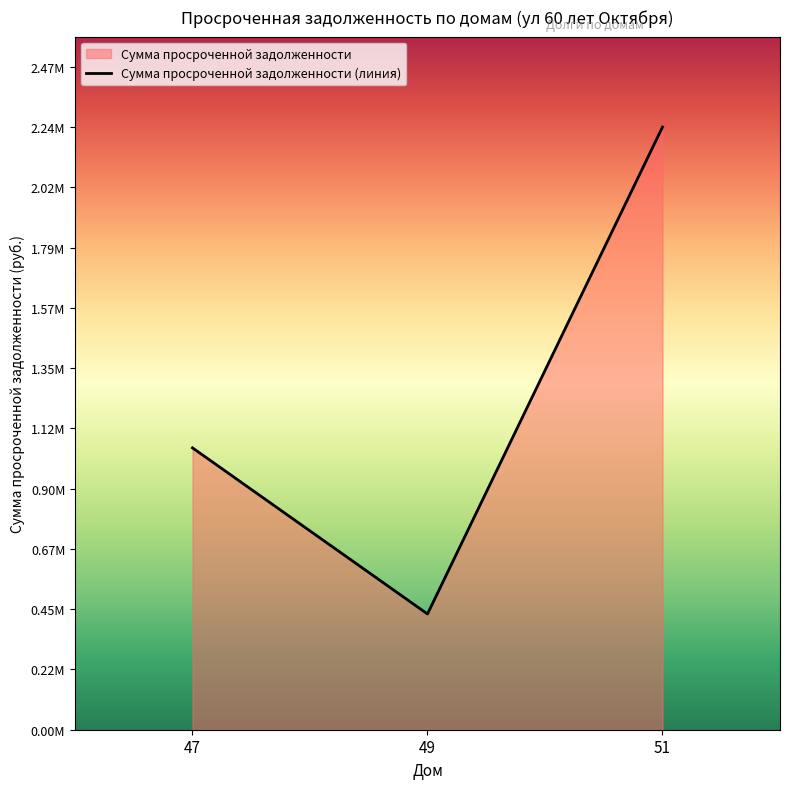

The value at 47 is 1048724.0. True or false?

True